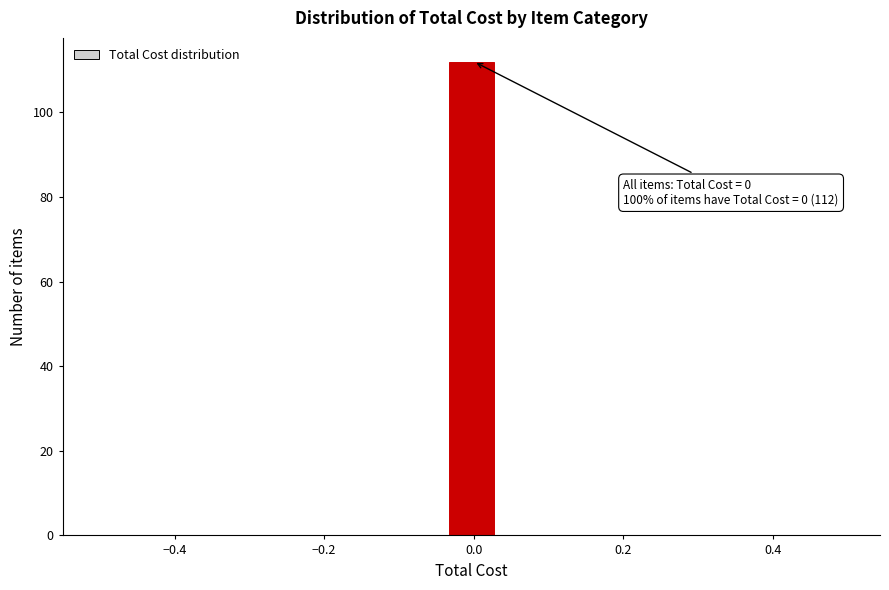

Read against the x-axis, roughly where is the centre of the tallest bar?

0.00